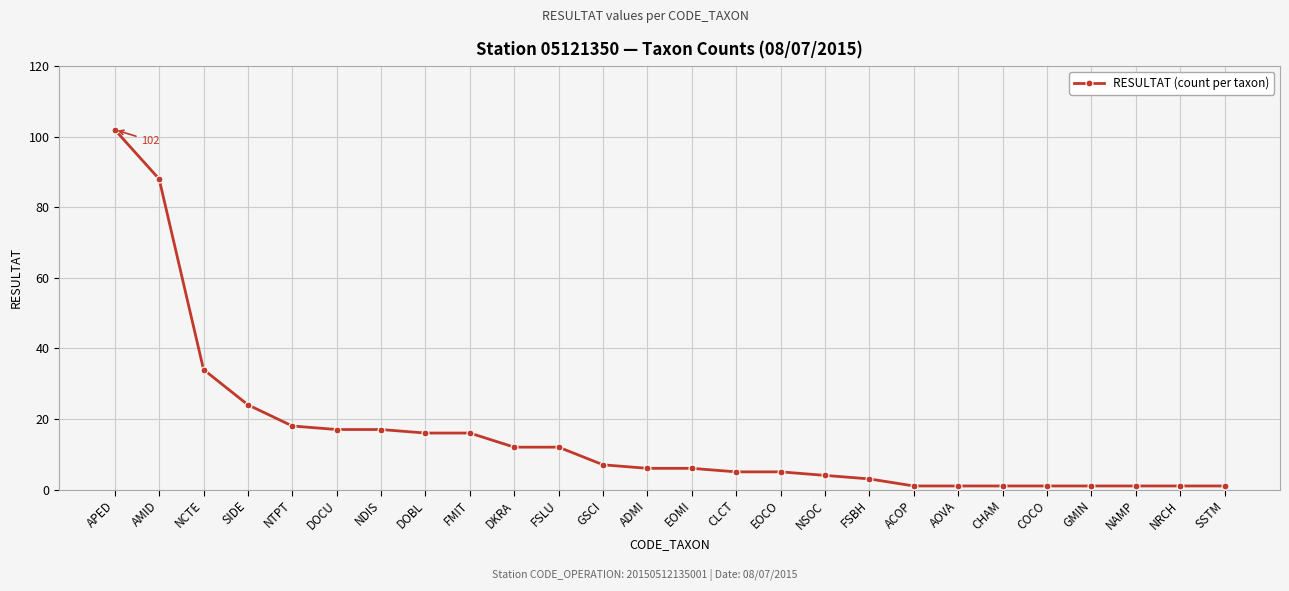

What is the smallest value displayed?

1